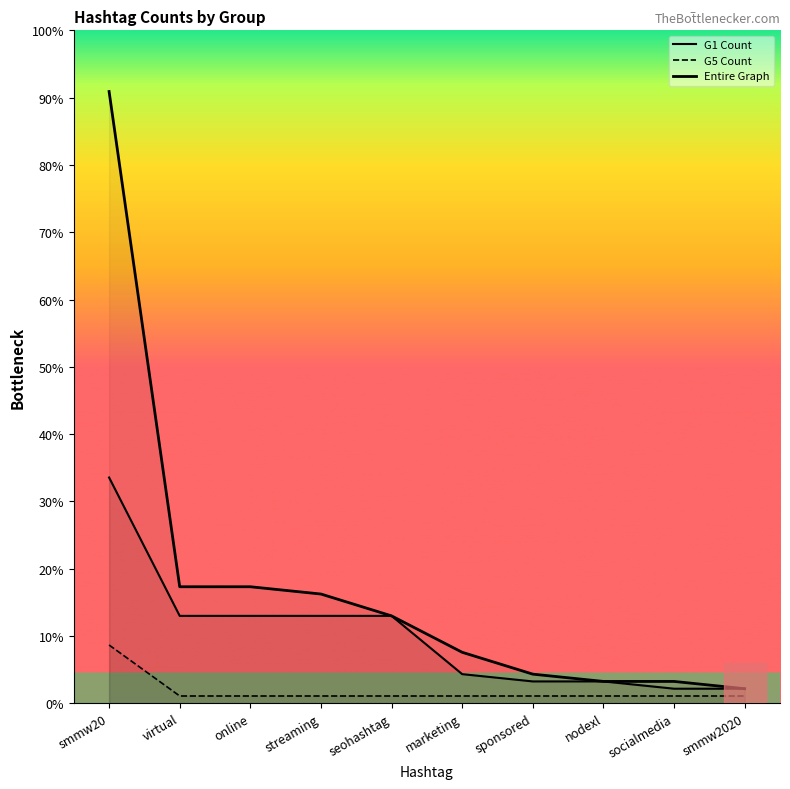

True or false: G1 Count and Entire Graph intersect in this chart.

False